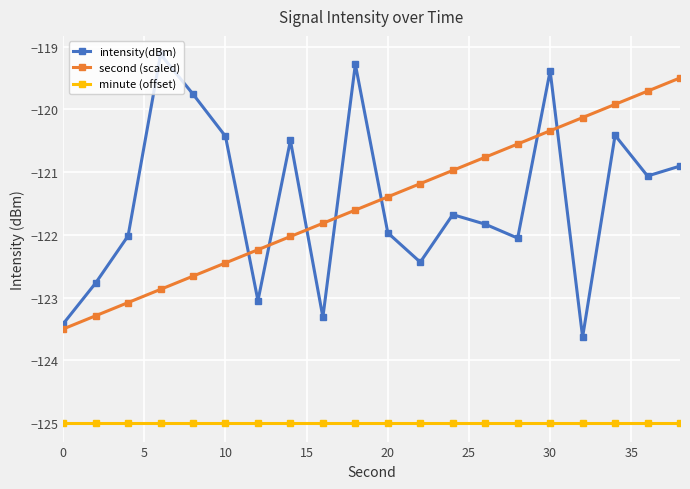

Which series has the widest spread of values?

intensity(dBm)